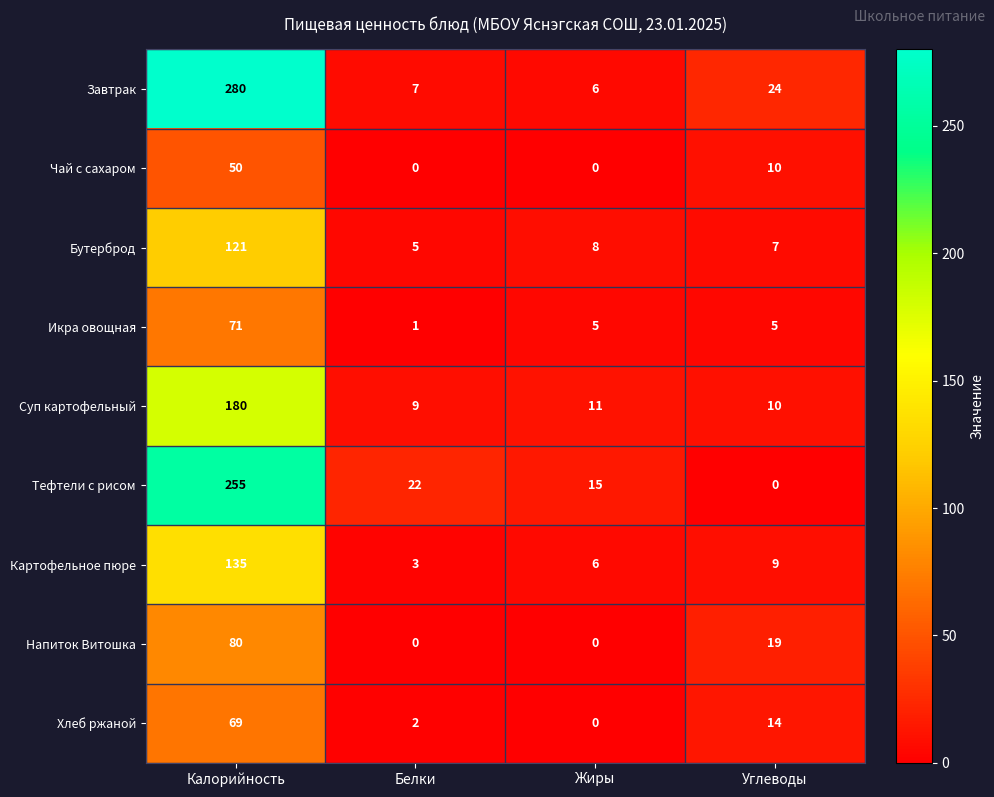

What is the maximum value shown in the chart?

280